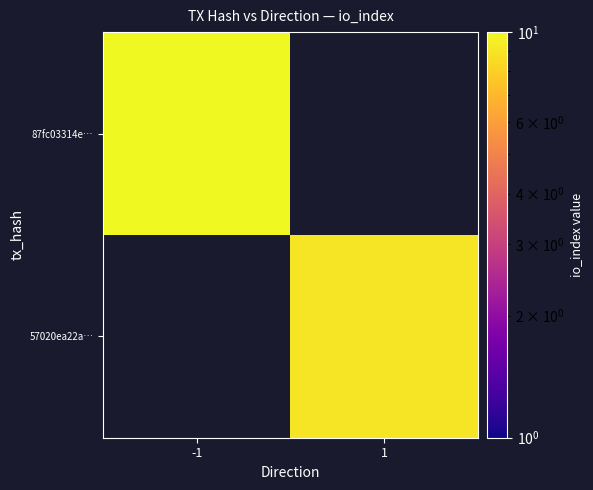

Rank the series by their maximum value, from lowest to highest.

87fc03314e…, 57020ea22a…